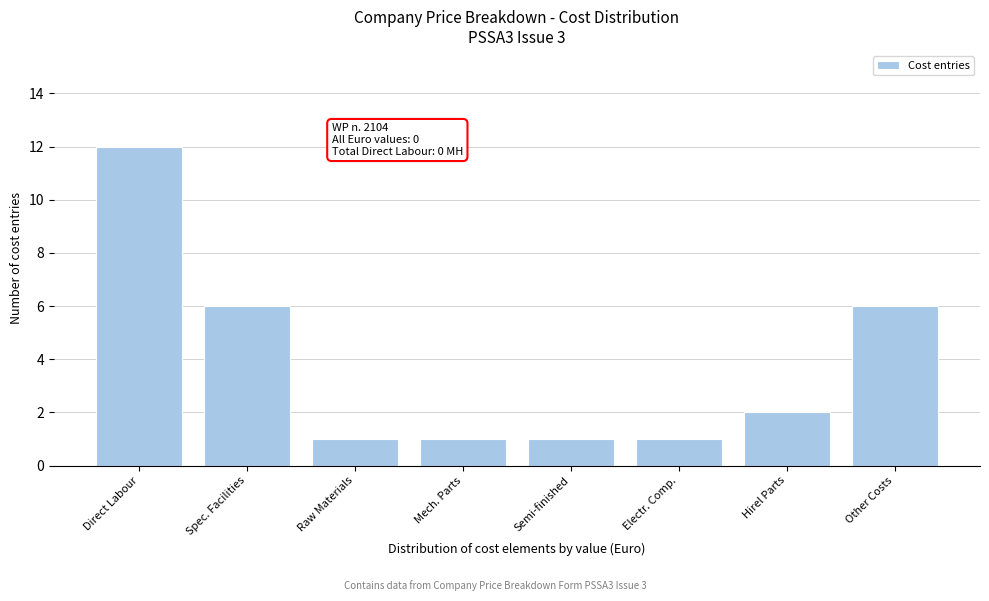

Reading left to right, what are all the values shown in this chart?

12	6	1	1	1	1	2	6